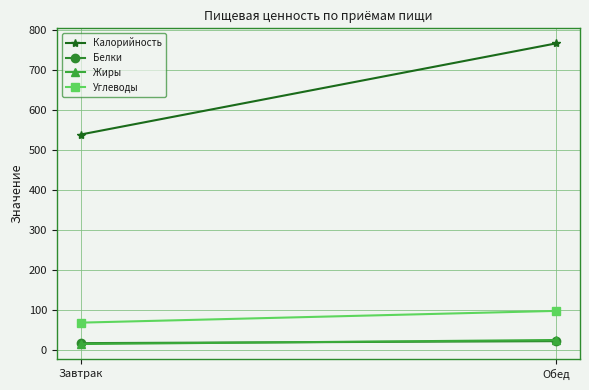

Is the value of Калорийность at Завтрак greater than the value of Углеводы at Завтрак?

Yes